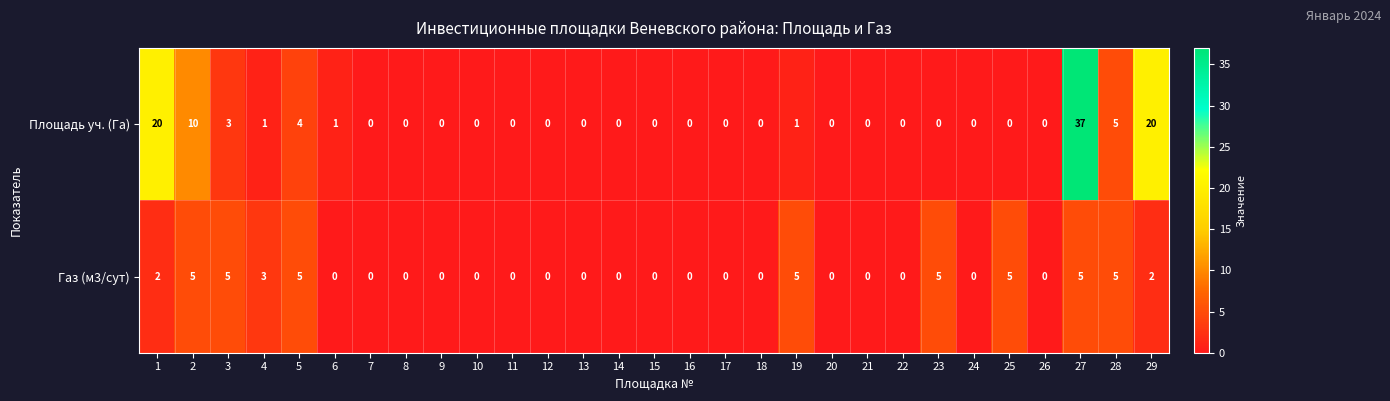

Which series changed the most between 22 and 25?

Газ (м3/сут)